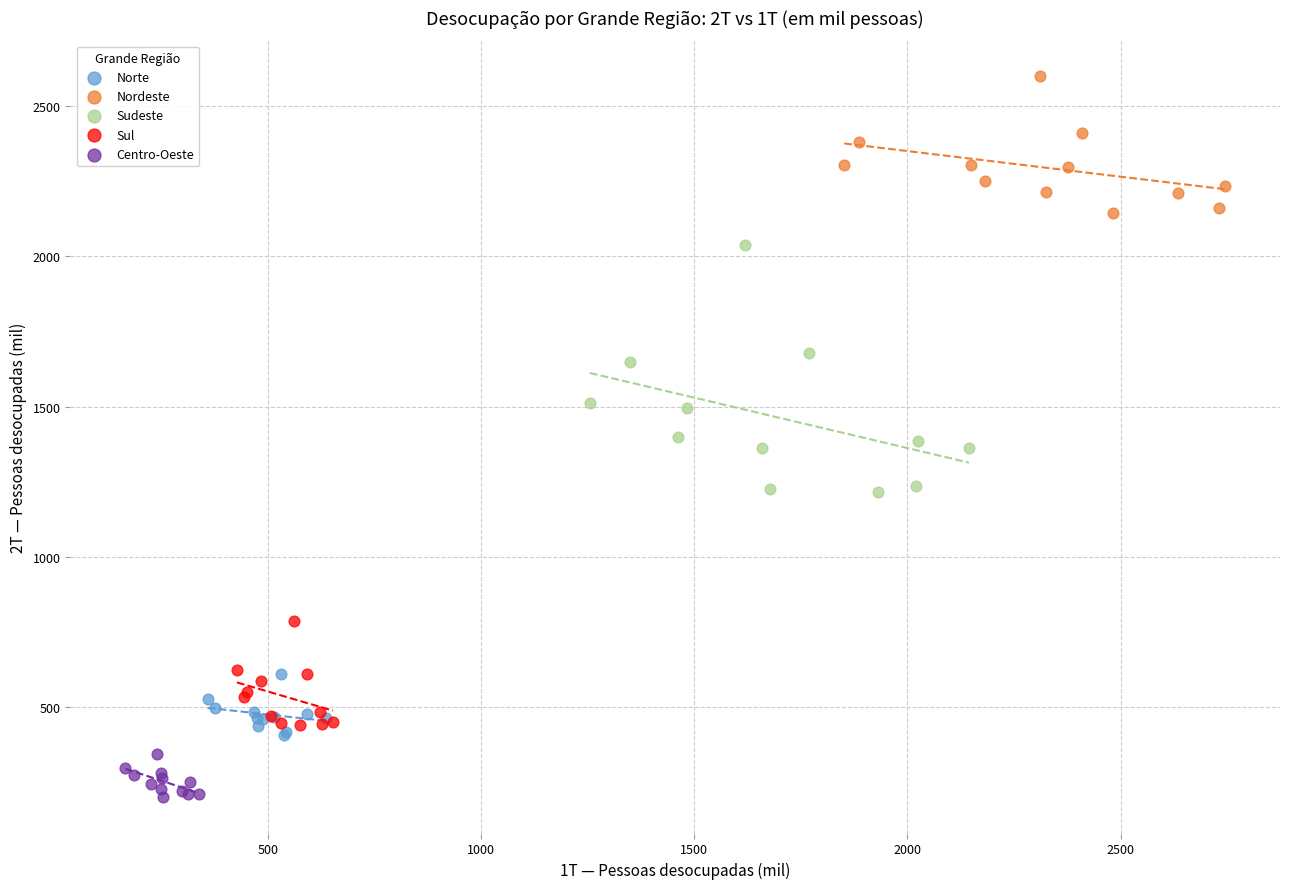

What are all the series names shown in the legend?

Norte, Nordeste, Sudeste, Sul, Centro-Oeste